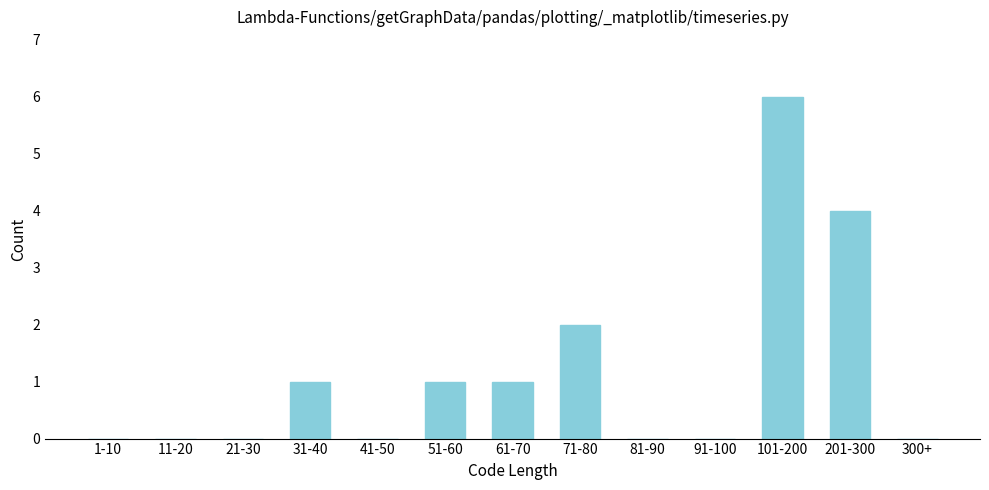

Reading right to left, transcribe all the data shown in this chart.

300+=0	201-300=4	101-200=6	91-100=0	81-90=0	71-80=2	61-70=1	51-60=1	41-50=0	31-40=1	21-30=0	11-20=0	1-10=0